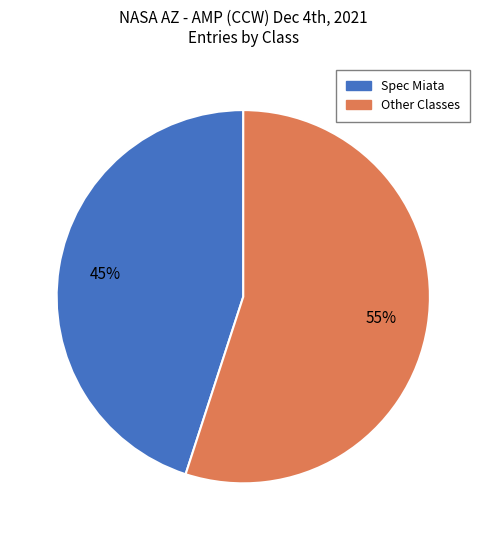

To the nearest percent, what is the average slice percentage?

50%